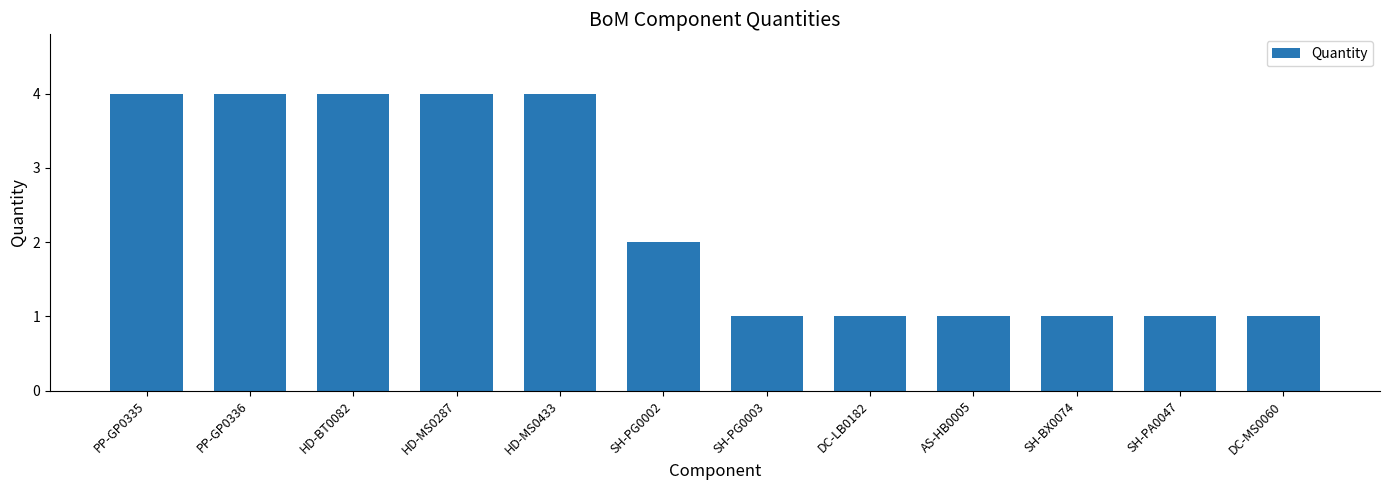

Where is the data nearest to the value 2?

SH-PG0002